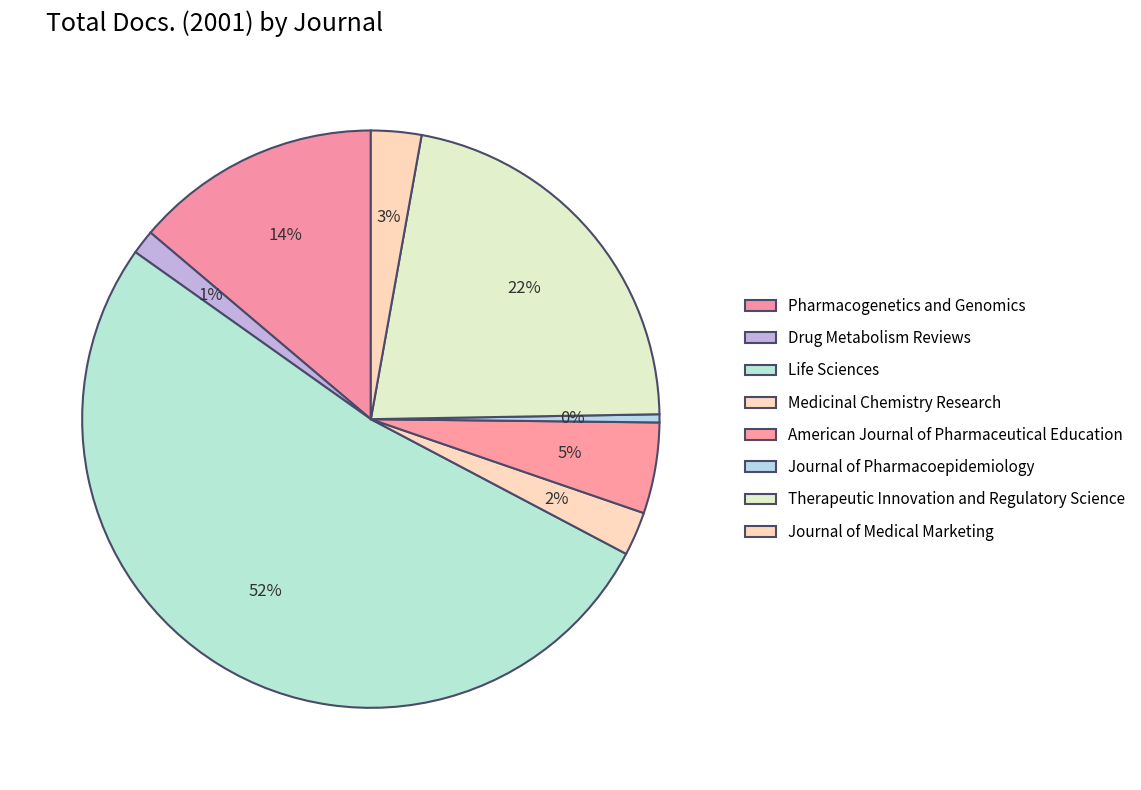

What percentage is the Pharmacogenetics and Genomics slice, to the nearest percent?

14%